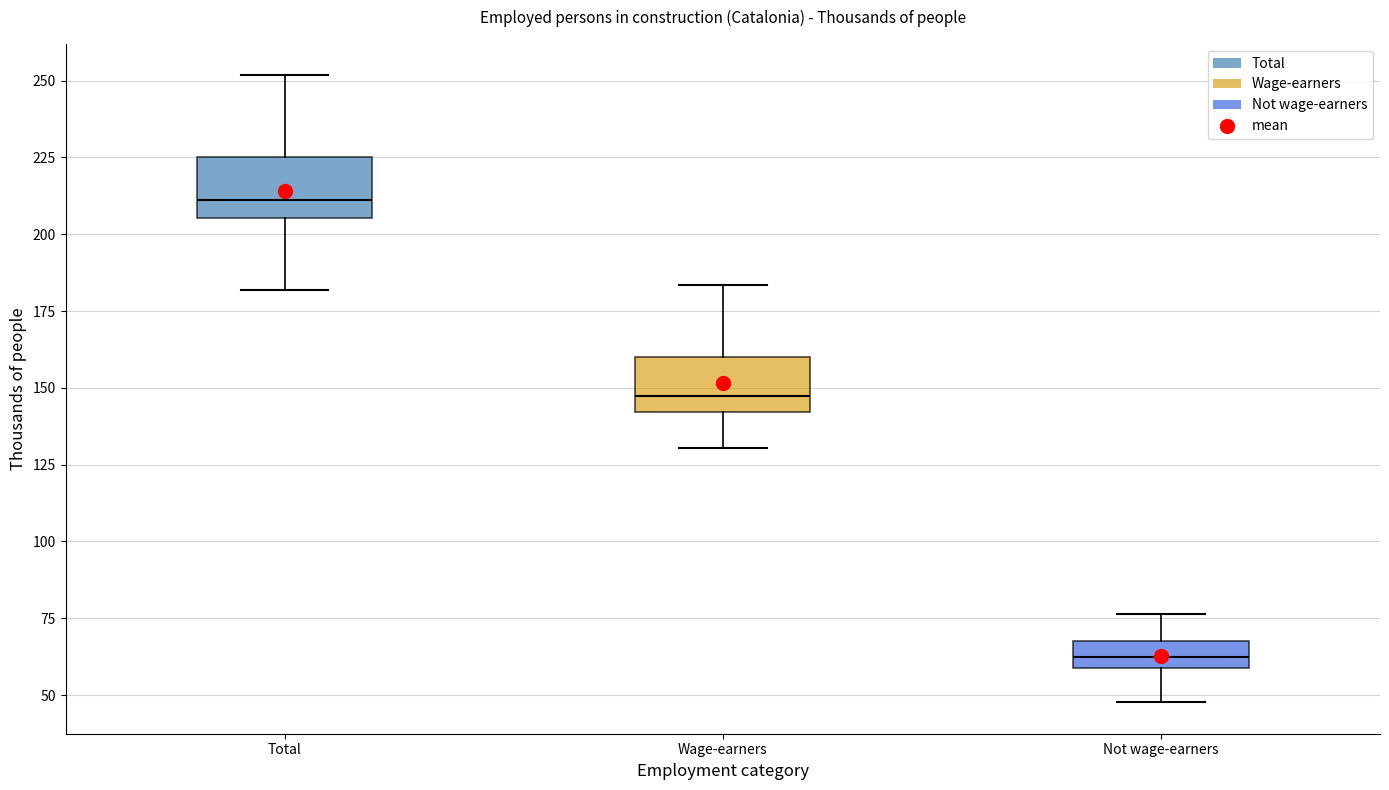

Reading left to right, read every box against the y-axis: the position of its median line, the range the box covers, and the ends of its whiskers. The values are not printed on the chart, so give them approximately, as read against the axis.

Total: median 210, box 205 to 225, whiskers 180 to 250
Wage-earners: median 145, box 140 to 160, whiskers 130 to 185
Not wage-earners: median 60 (inside the box), box 60 to 70, whiskers 50 to 75